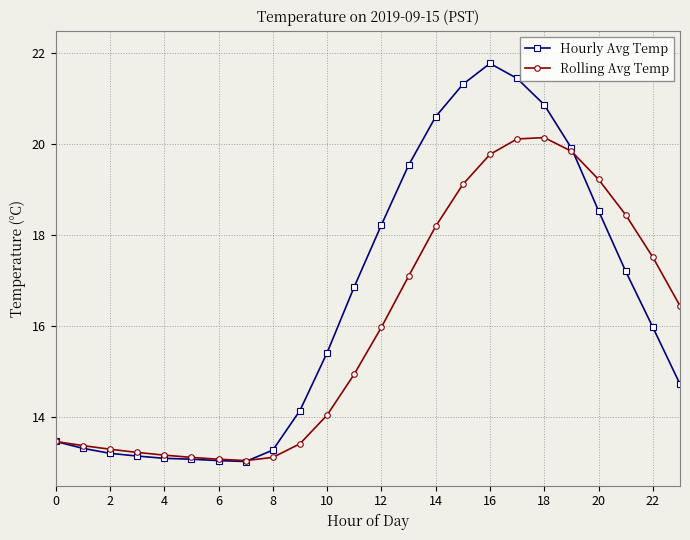

What are all the series names shown in the legend?

Hourly Avg Temp, Rolling Avg Temp